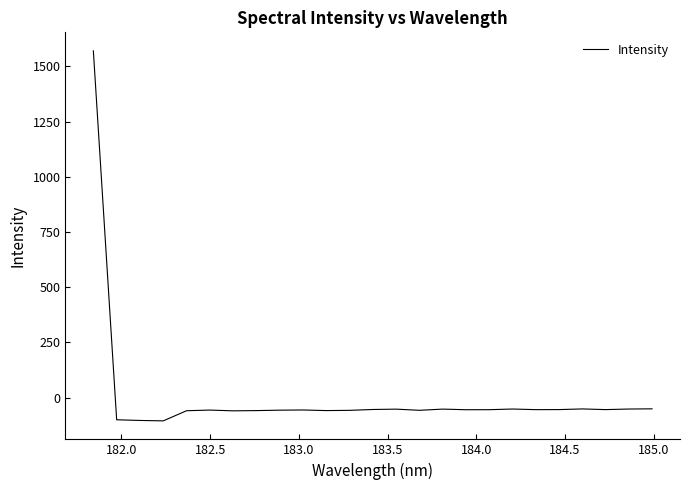

What is the smallest value displayed?

-105.4